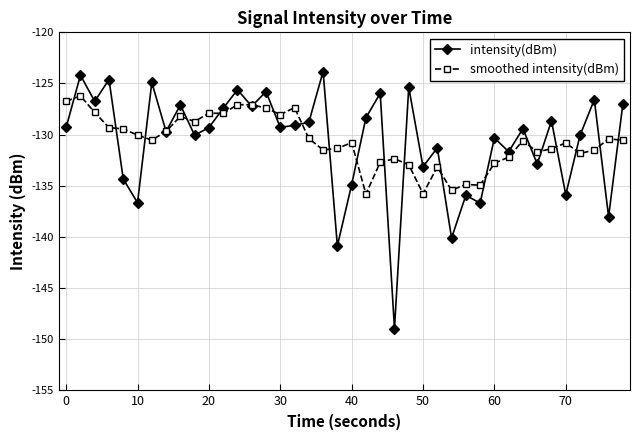

What is the greatest value displayed?

-123.8